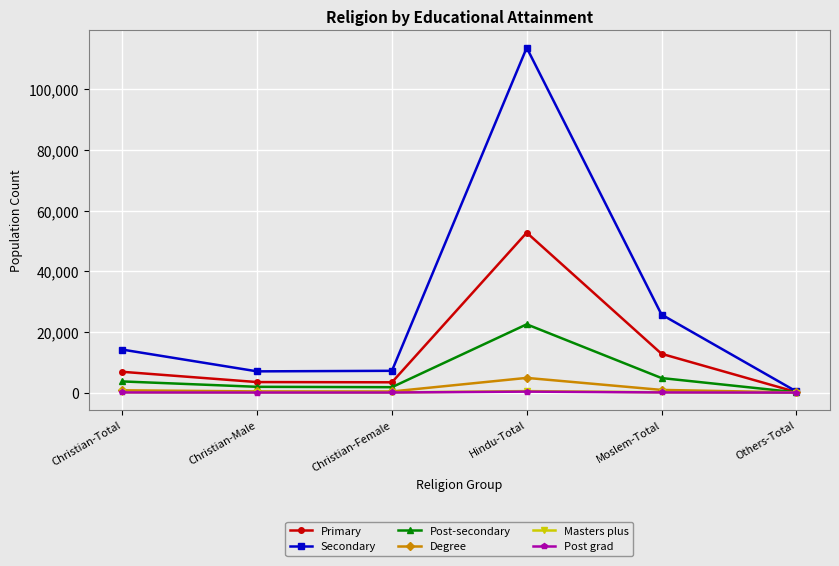

What is the average value of the Post grad series?

77